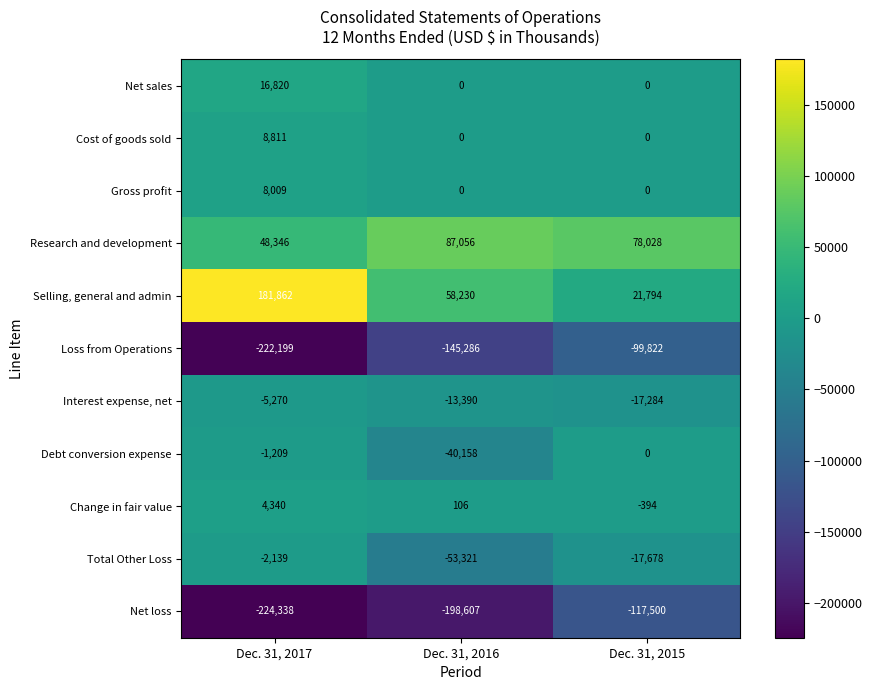

Where is Selling, general and admin nearest to the value 101828?

Dec. 31, 2016